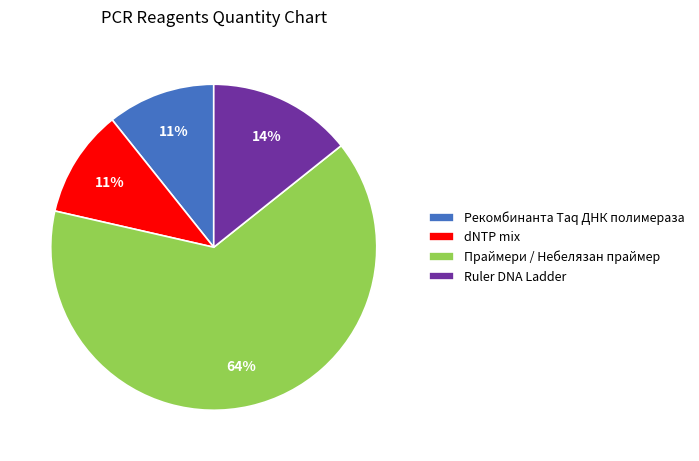

Which has a higher value, Праймери / Небелязан праймер or Ruler DNA Ladder?

Праймери / Небелязан праймер